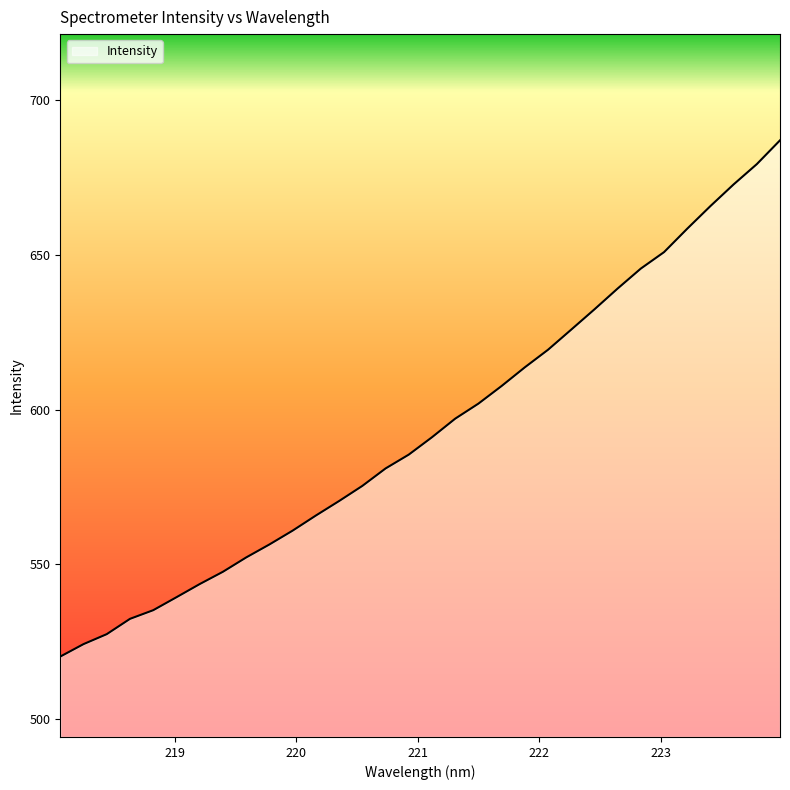

What is the greatest value displayed?

687.1